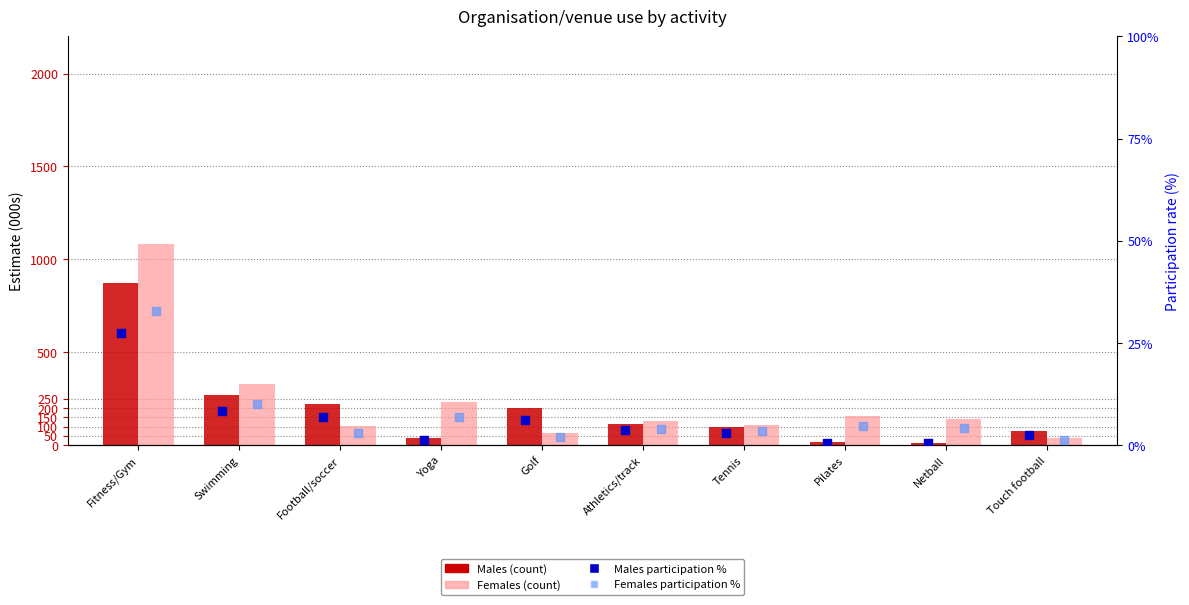

At which category is the sum across all series the highest?

Fitness/Gym